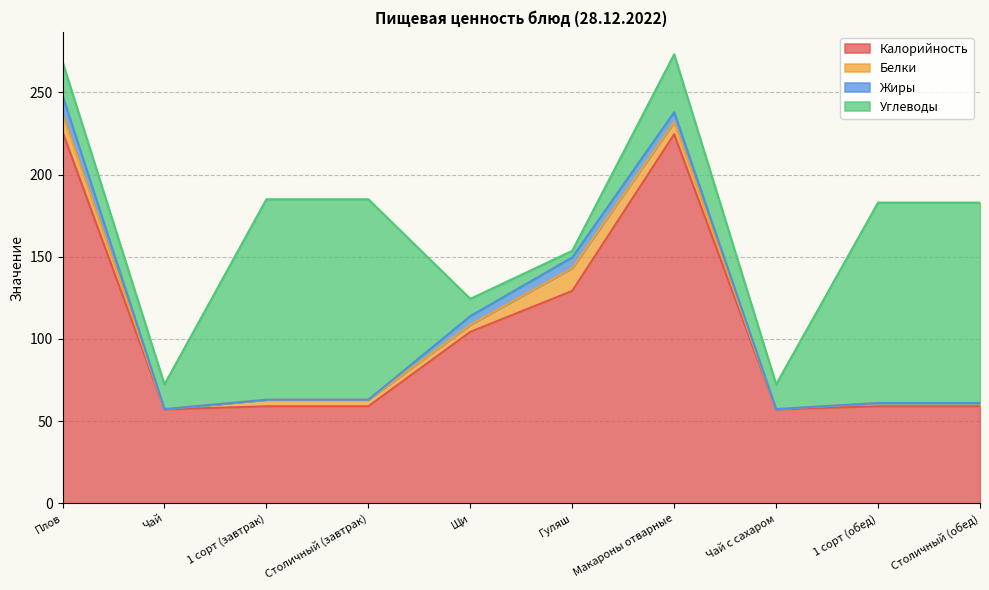

Which category has the lowest value in the Углеводы series?

Гуляш